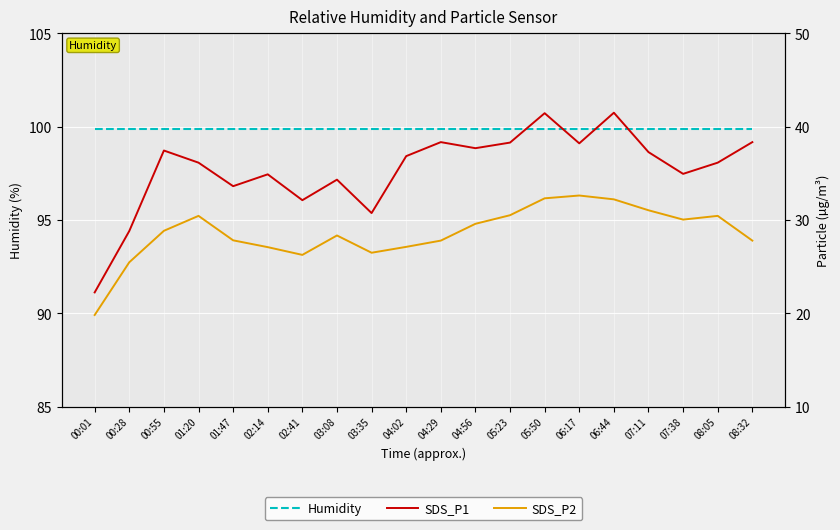

What is the lowest value of the SDS_P1 series?

22.2